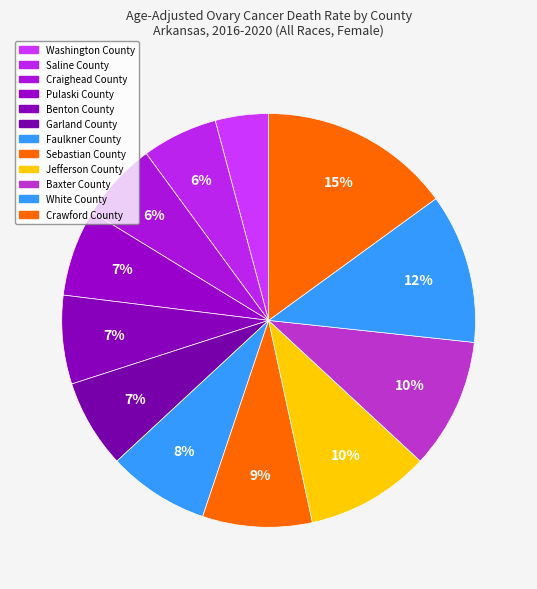

Which slice is the largest?

Crawford County